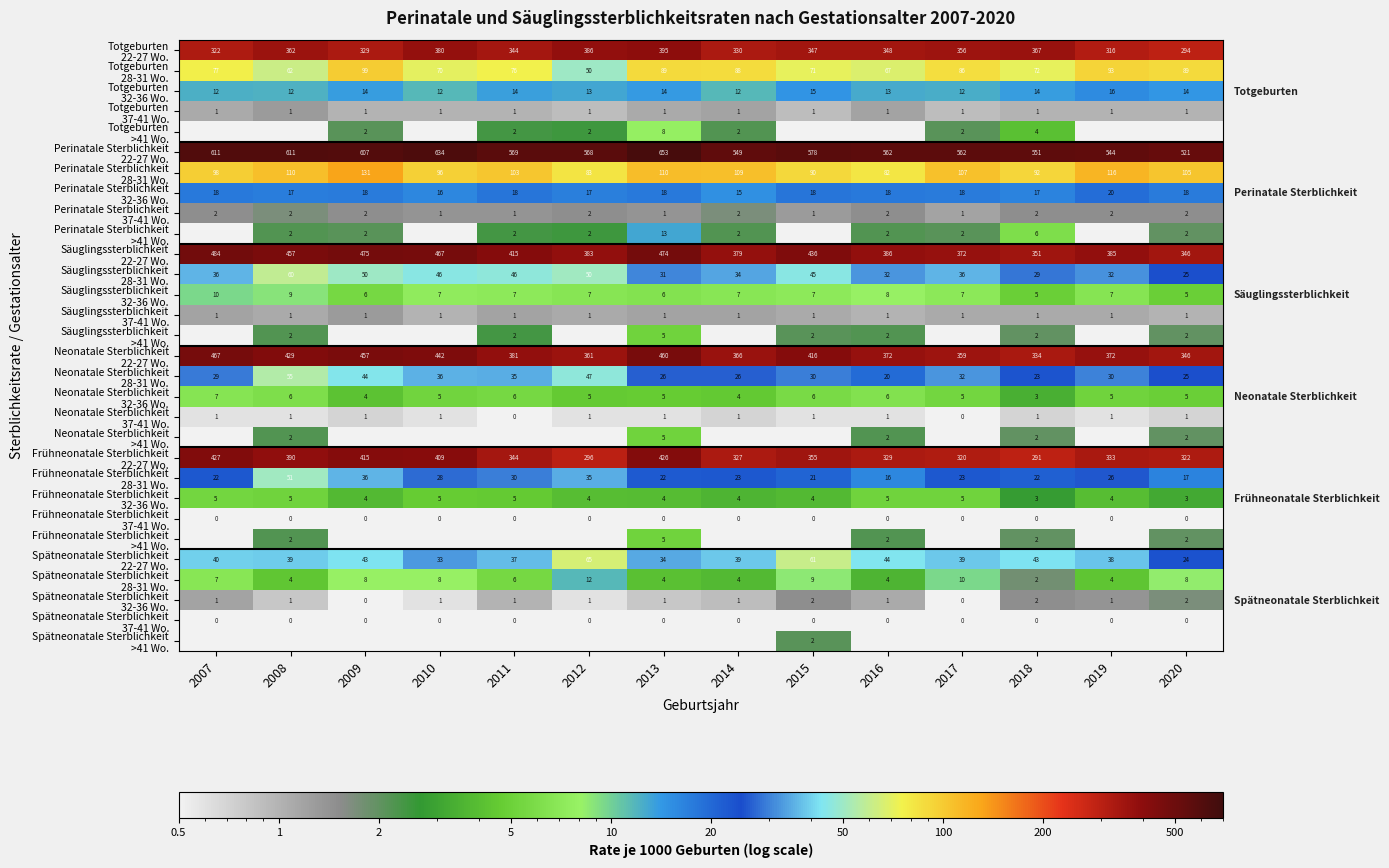

What is the sum of all Perinatale Sterblichkeit 22-27 Wo. values?

8121.1